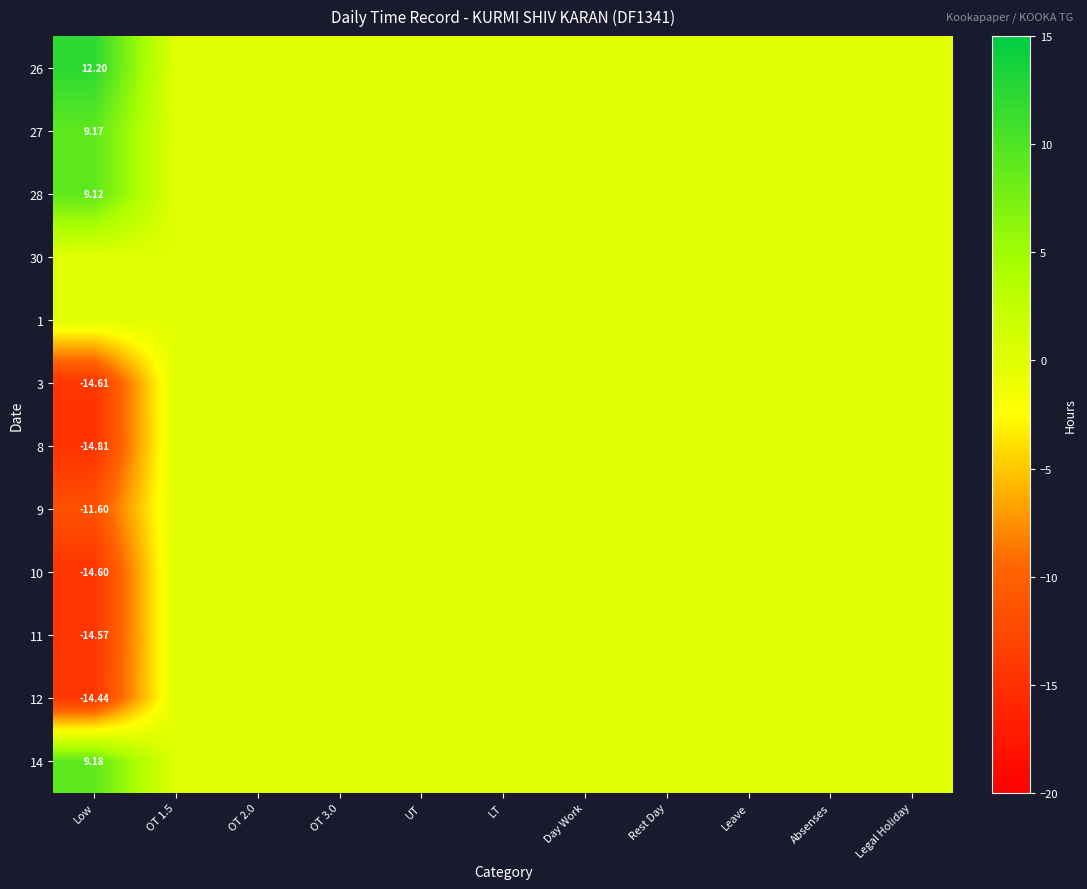

Count the number of data series in this chart.

12